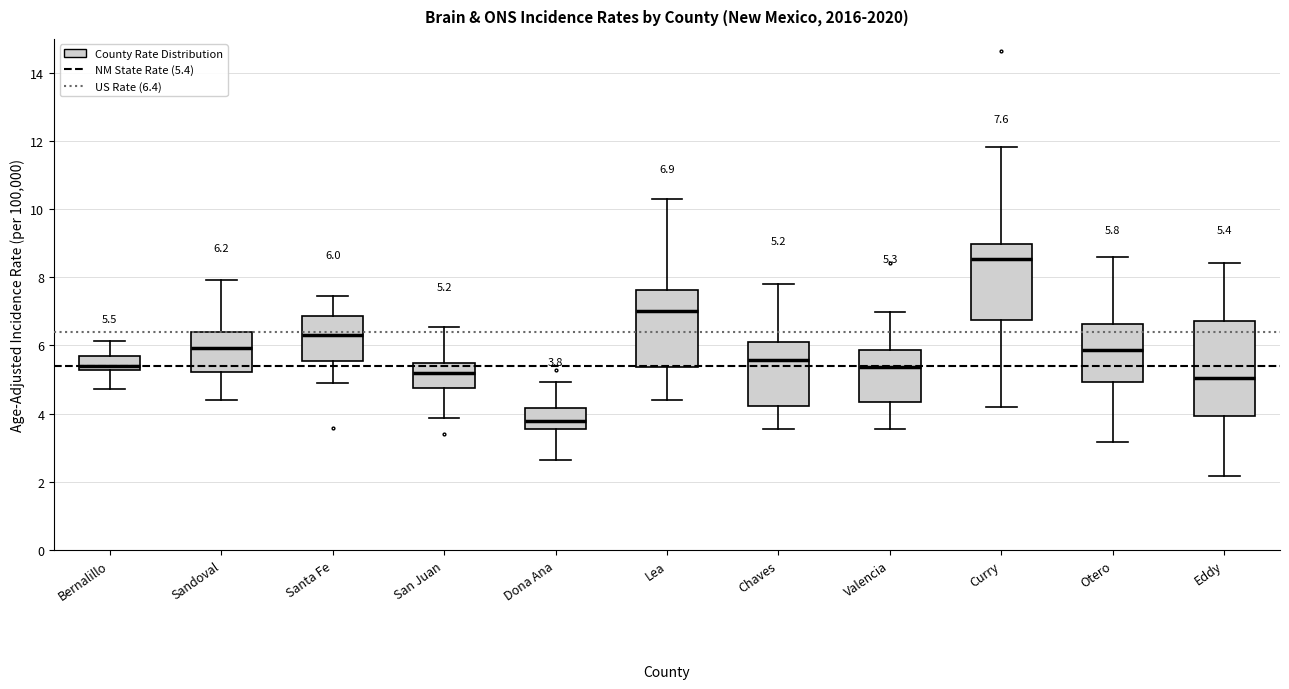

Which box is the tallest, from its lower edge to its upper edge?

Eddy